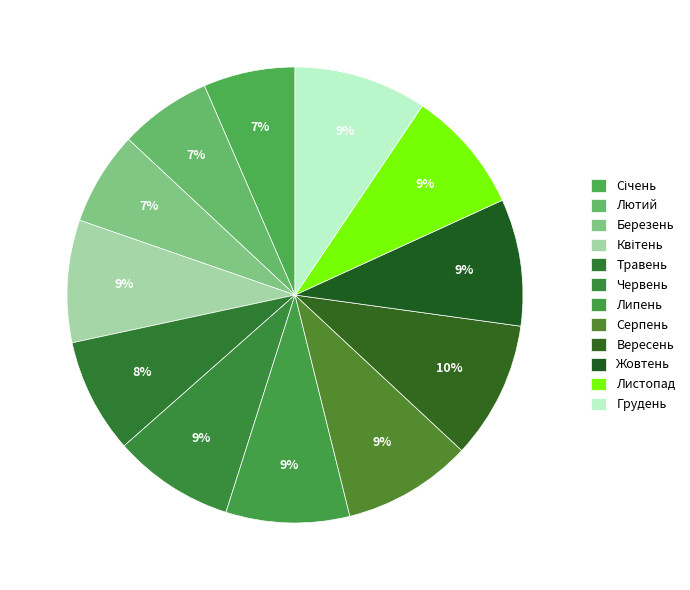

To the nearest percent, what is the average slice percentage?

8%